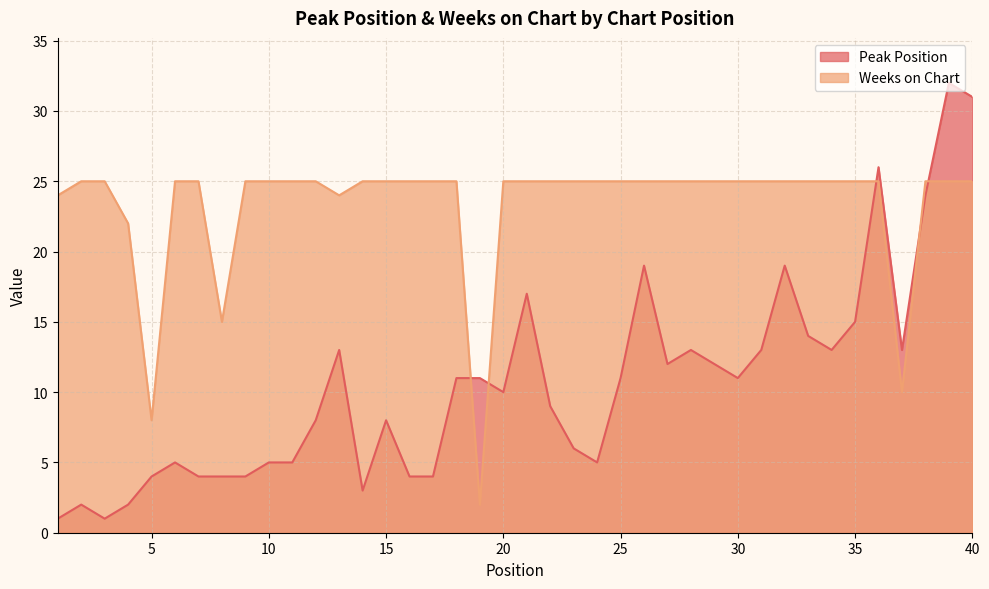

What is the difference between the highest and lowest values at 35?

10